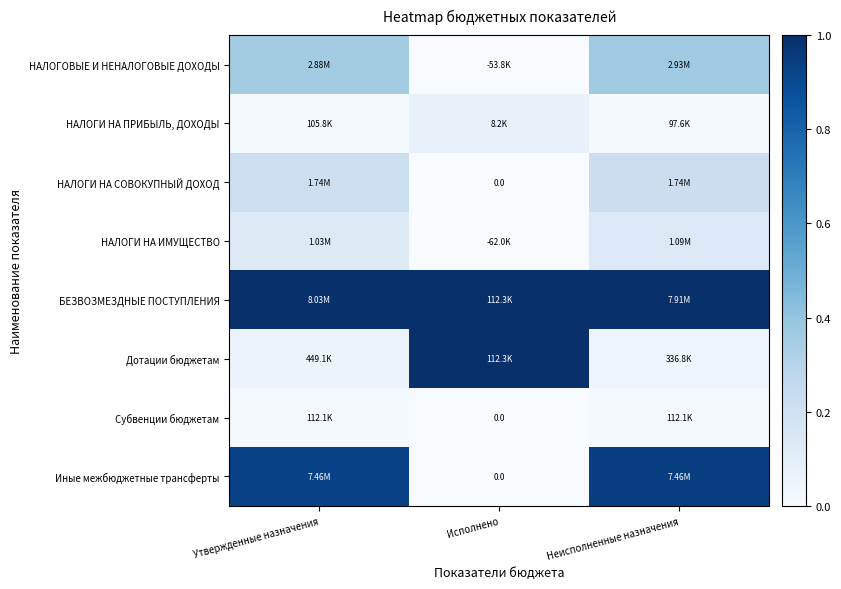

How many values in Субвенции бюджетам are above zero?

2